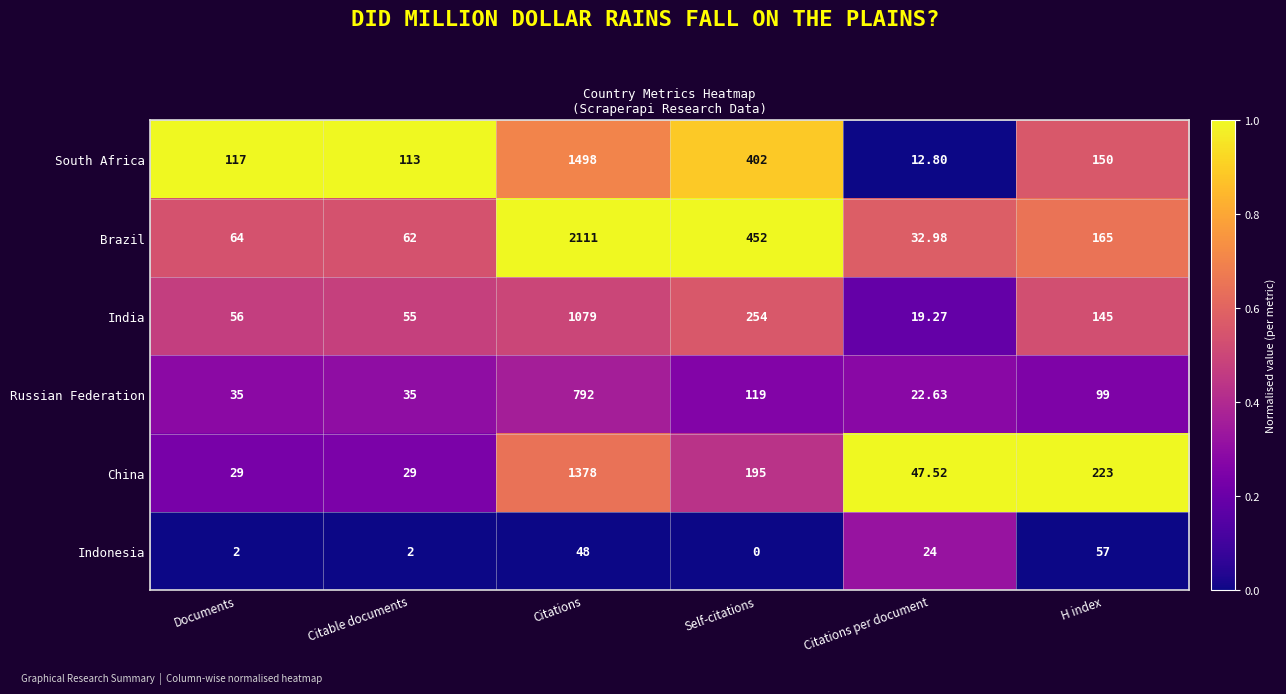

List the series in order of their peak value, highest first.

Brazil, South Africa, China, India, Russian Federation, Indonesia